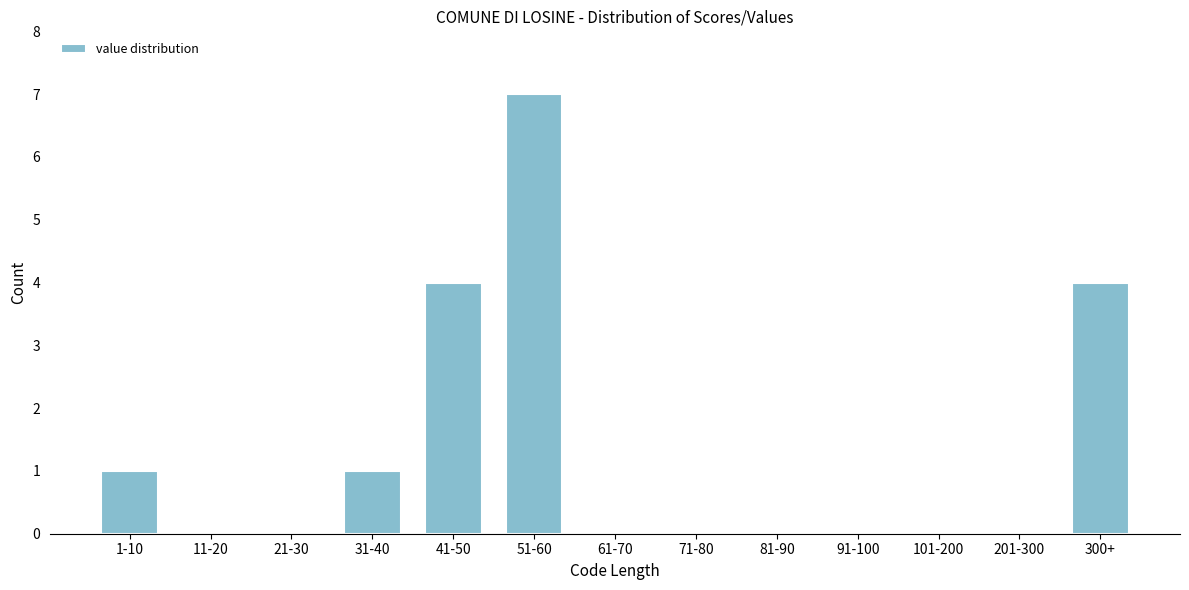

Reading left to right, extract all data points from this chart.

1-10=1	11-20=0	21-30=0	31-40=1	41-50=4	51-60=7	61-70=0	71-80=0	81-90=0	91-100=0	101-200=0	201-300=0	300+=4